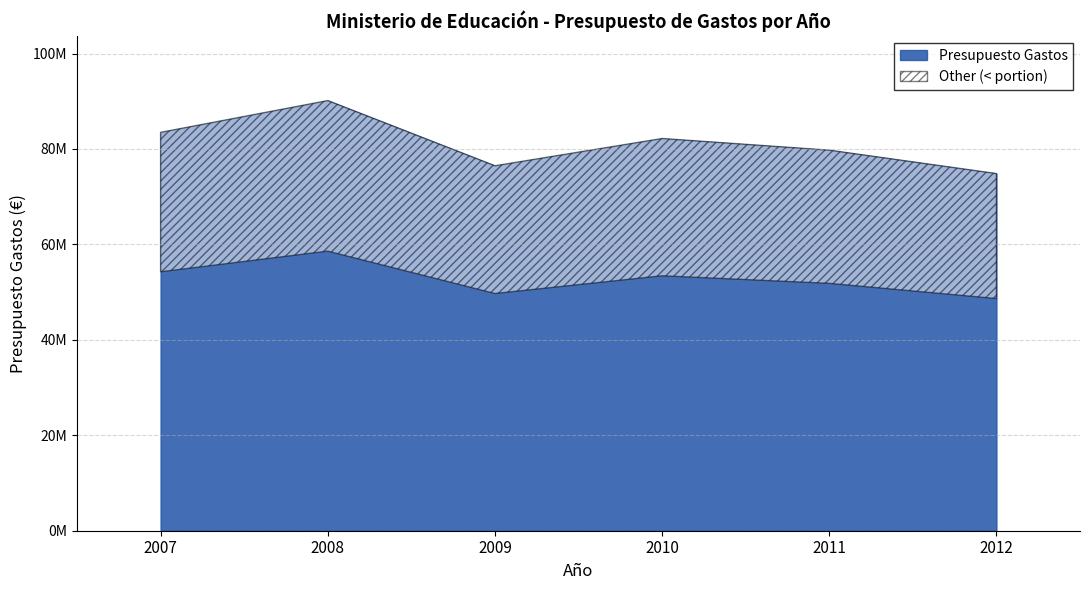

At which label does the data first exceed 82197260?

2007